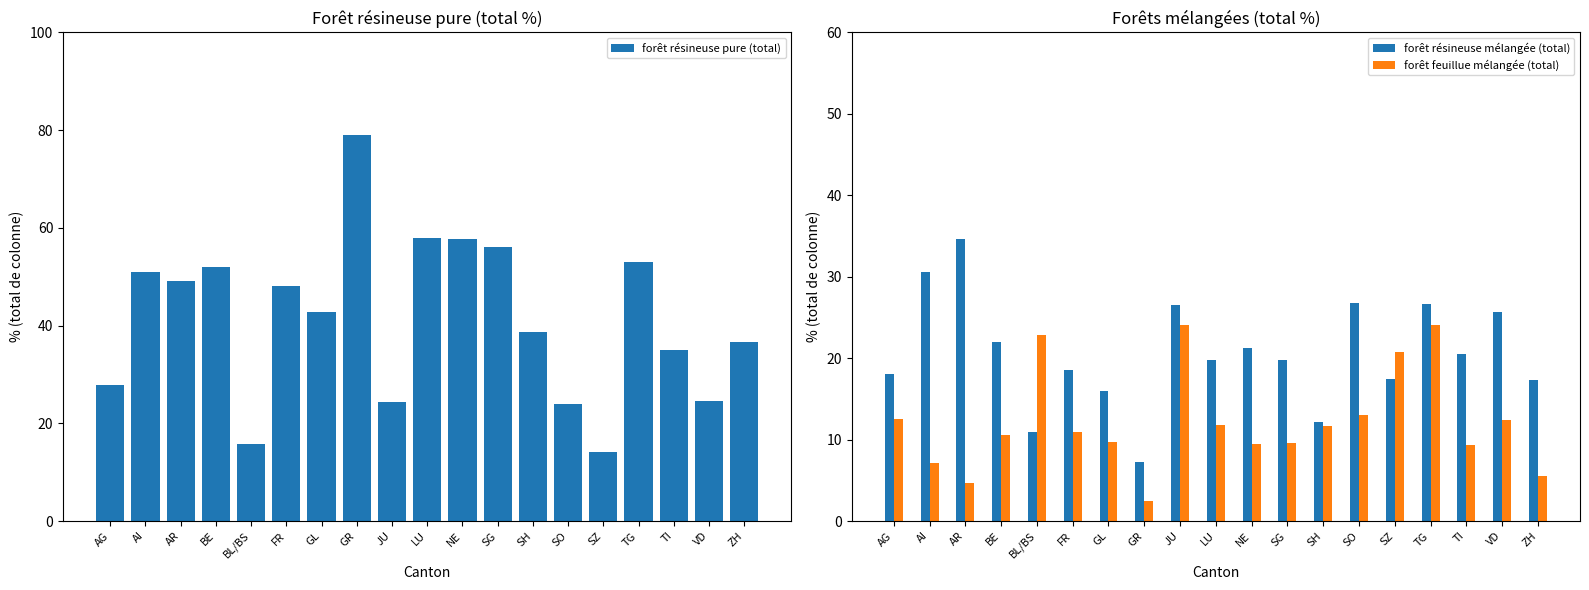

Are the bars horizontal?

No